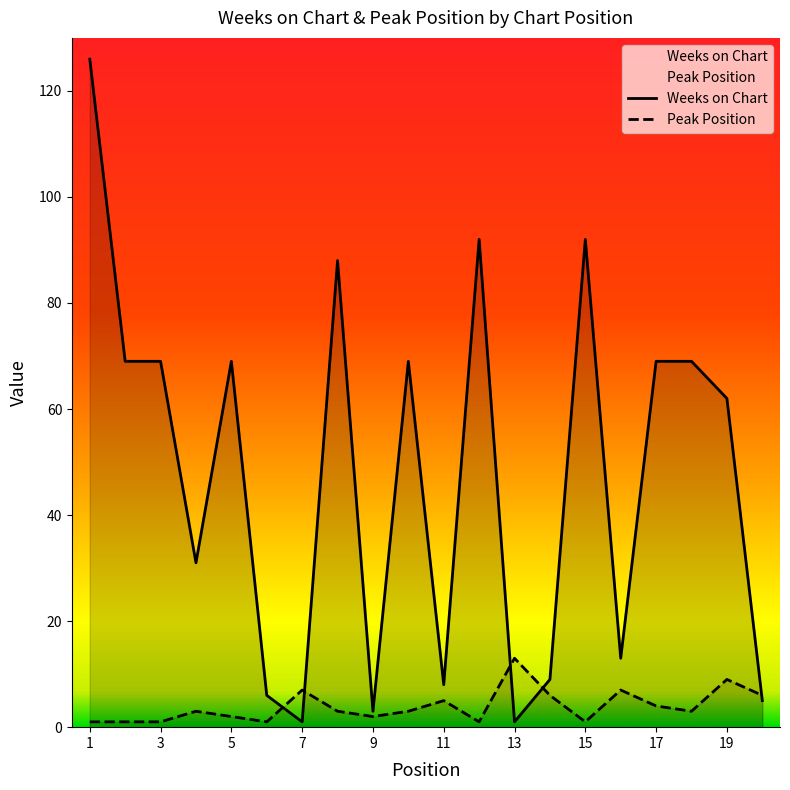

How many lines are shown in the chart?

2